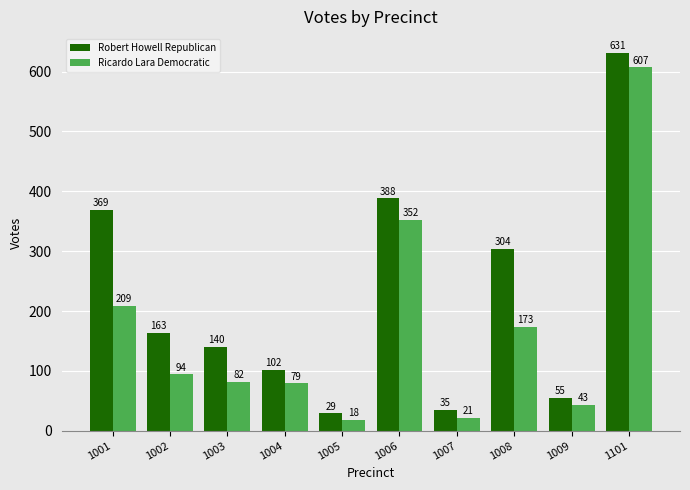

Read the Ricardo Lara Democratic value at 1007, to the nearest 10.

20